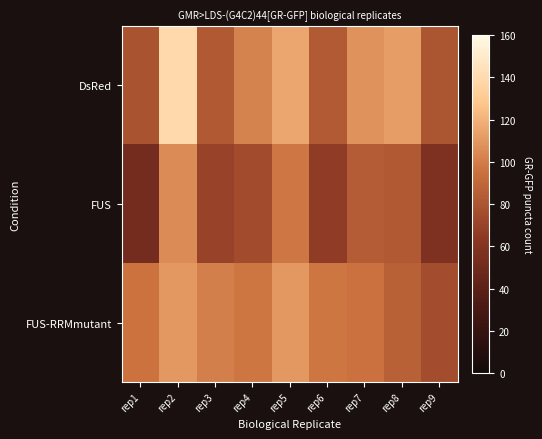

At which category is the sum across all series the highest?

rep2